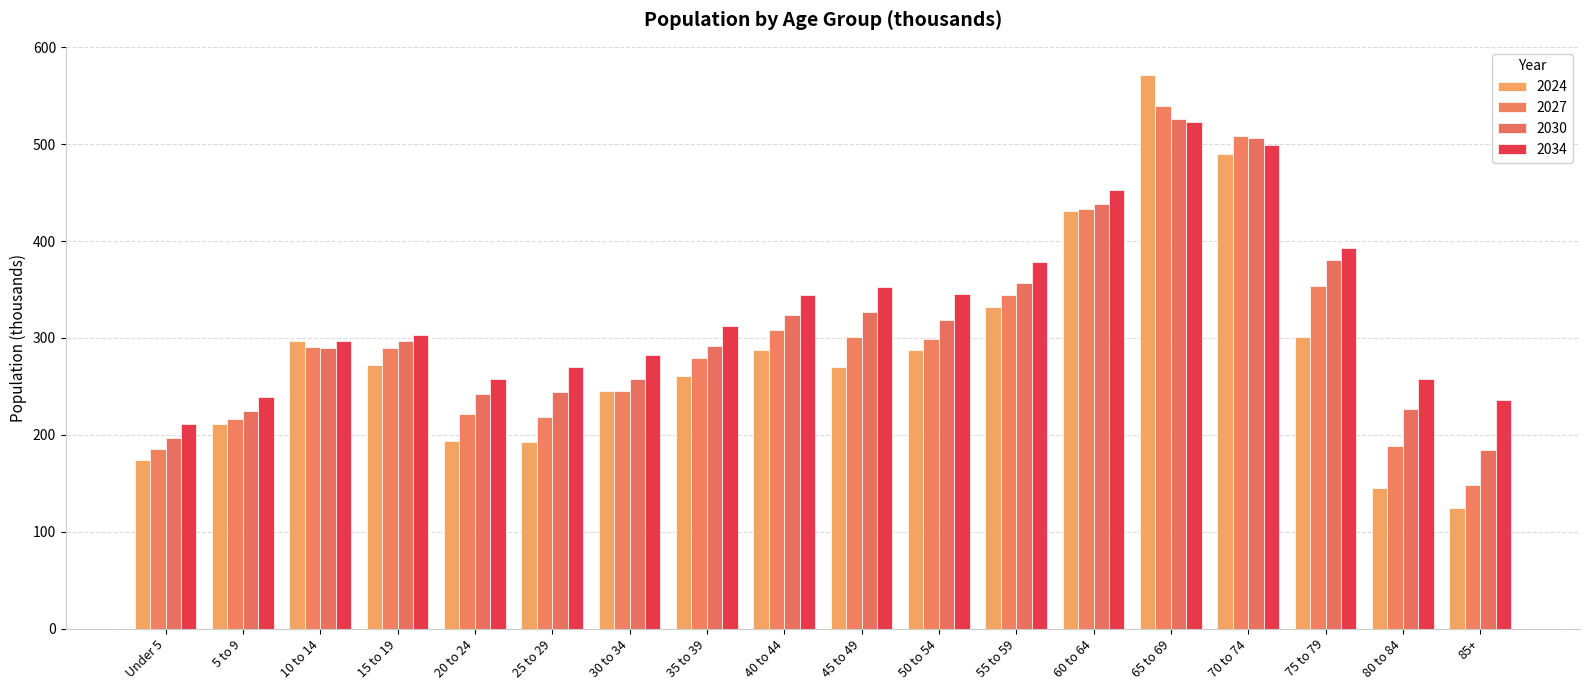

What is the sum of the 2034 values at 60 to 64 and 50 to 54?

798